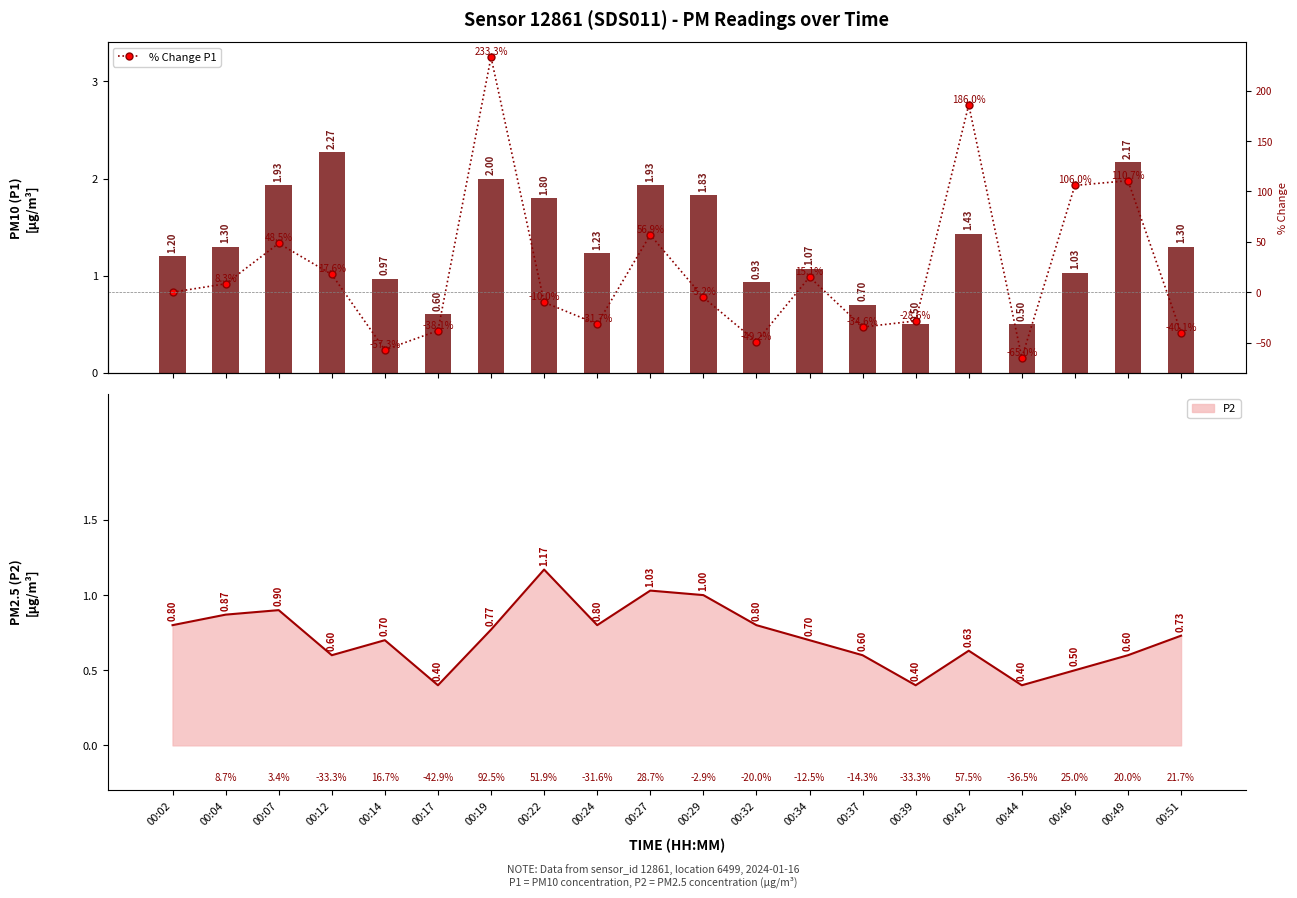

How many data points in % Change P1 are less than 0?

10